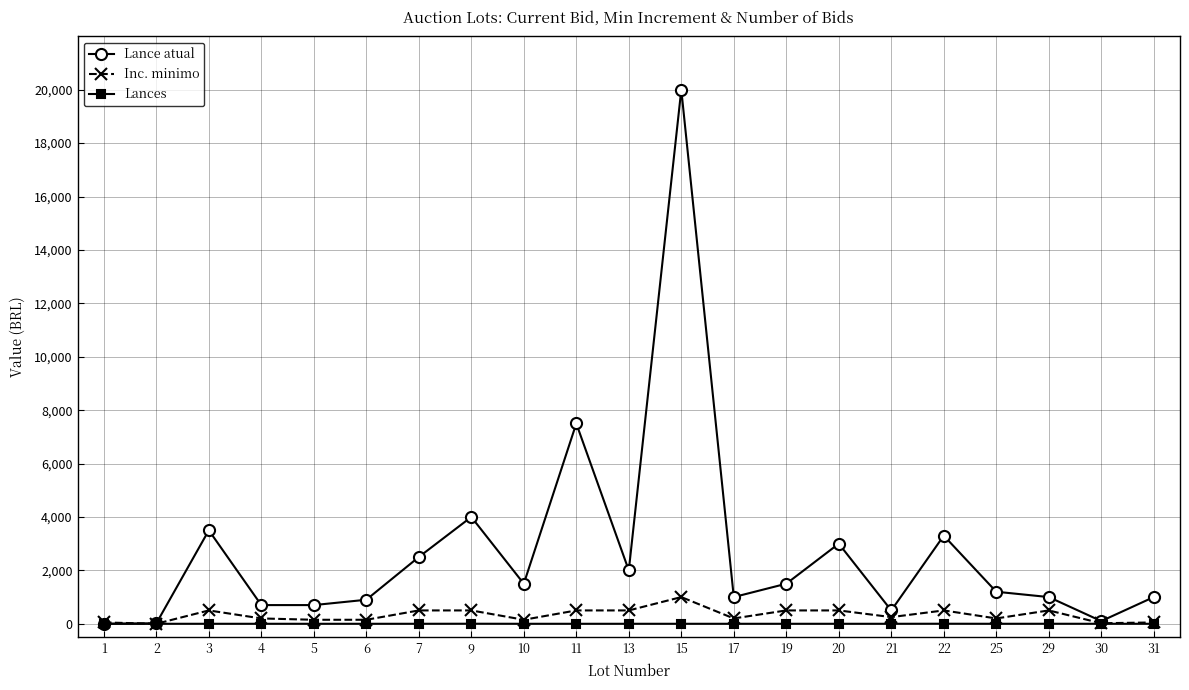

At which category does Inc. minimo reach its first local peak?

3